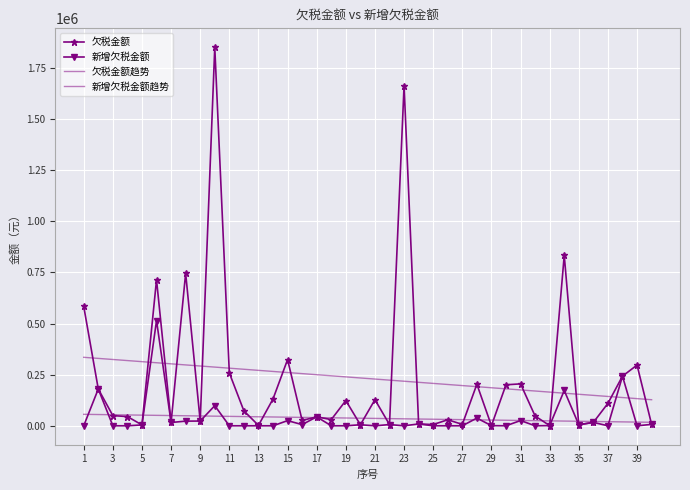

Which series has the largest range (max minus min)?

欠税金额